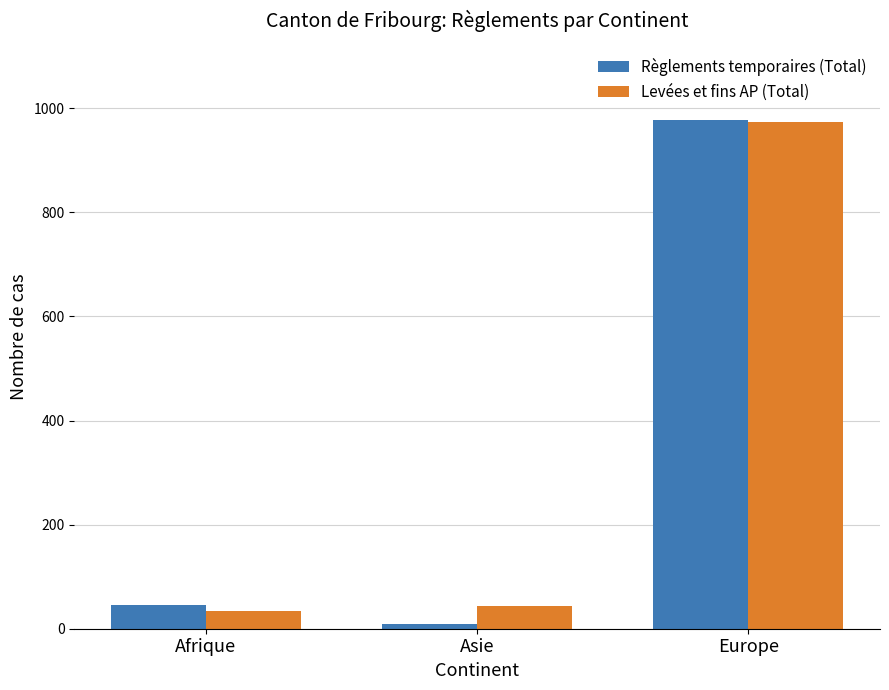

Is the value of Levées et fins AP (Total) at Europe greater than the value of Règlements temporaires (Total) at Asie?

Yes